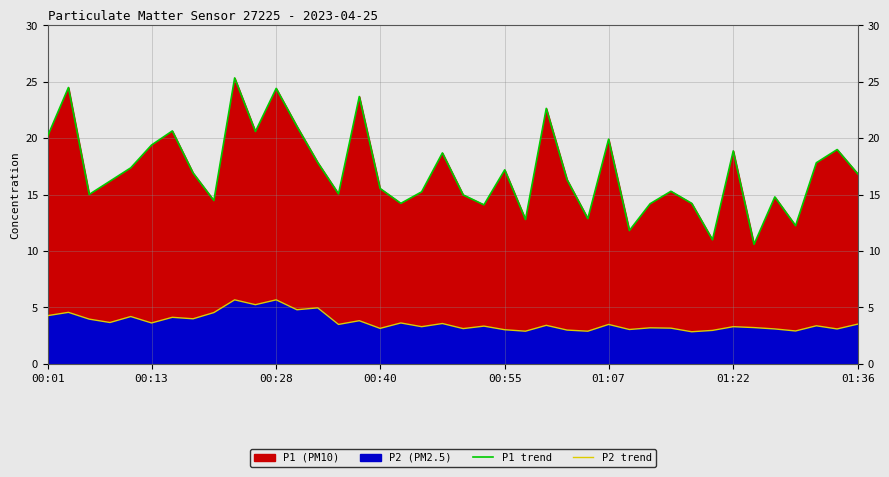

What is the sum of all P2 trend values?

147.4